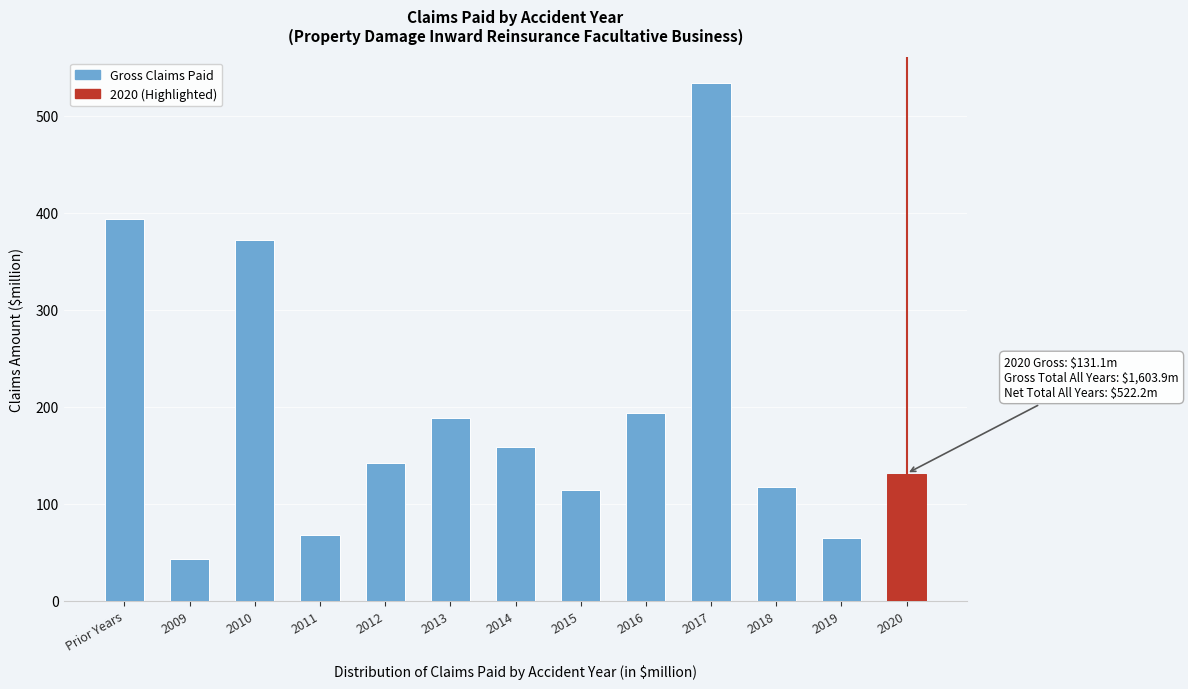

Reading right to left, transcribe all the data shown in this chart.

131.1	64.3	117.6	533.4	193.2	113.8	158.4	188.8	142.0	67.8	372.1	42.8	393.6